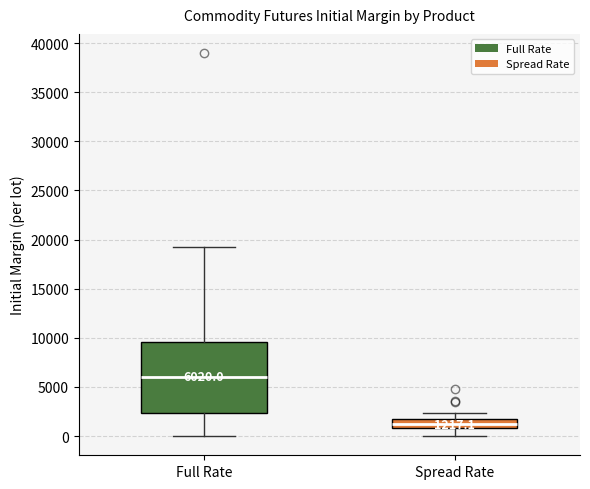

Comparing the boxes themselves (not the whiskers), which one is the tallest?

Full Rate